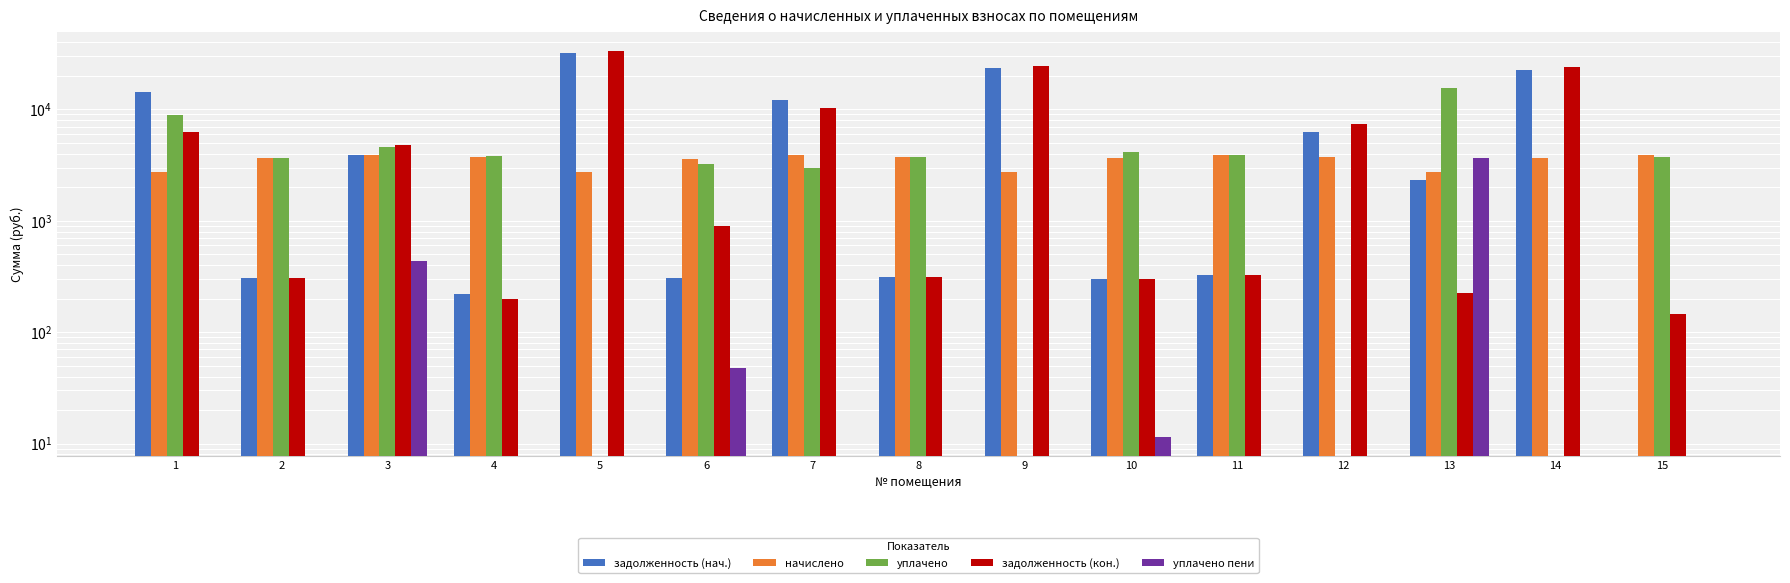

How many groups of bars are there?

15